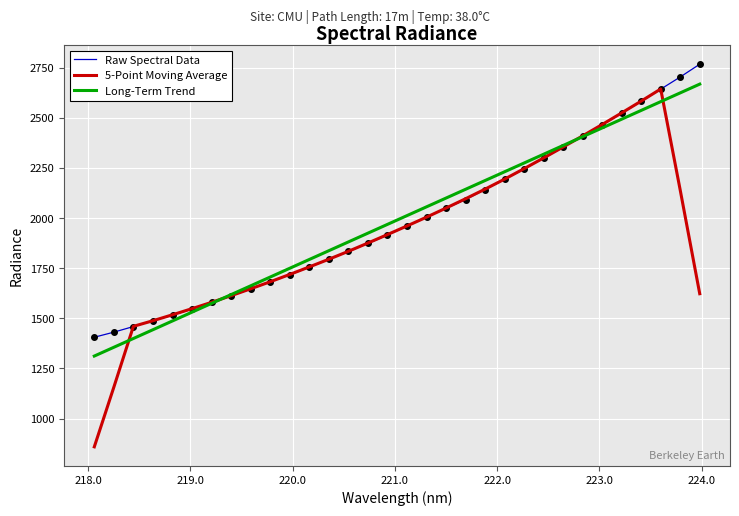

What is the smallest value displayed?

859.1